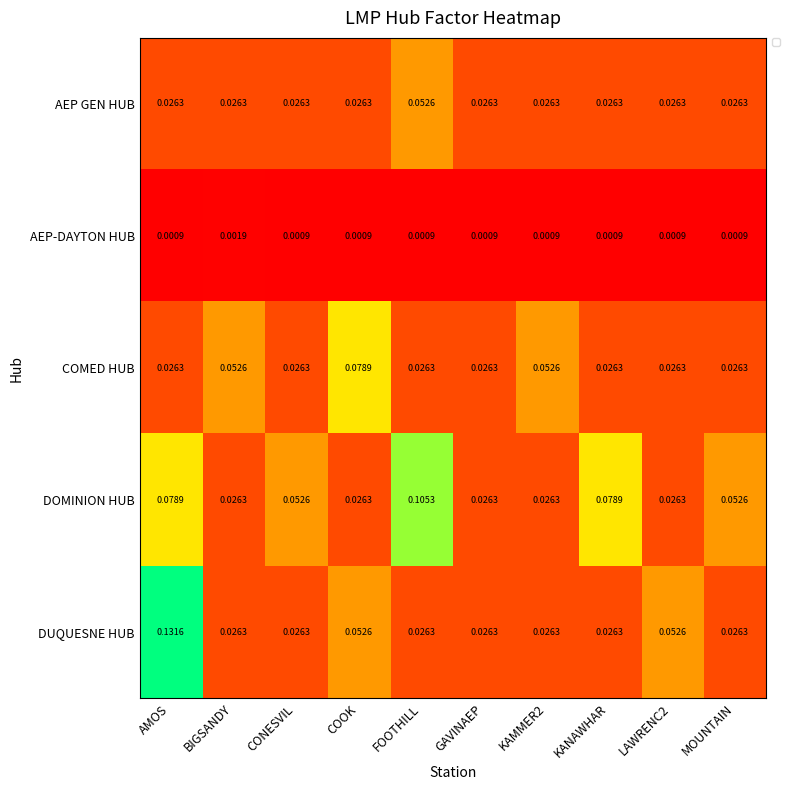

Which series has the widest spread of values?

DUQUESNE HUB